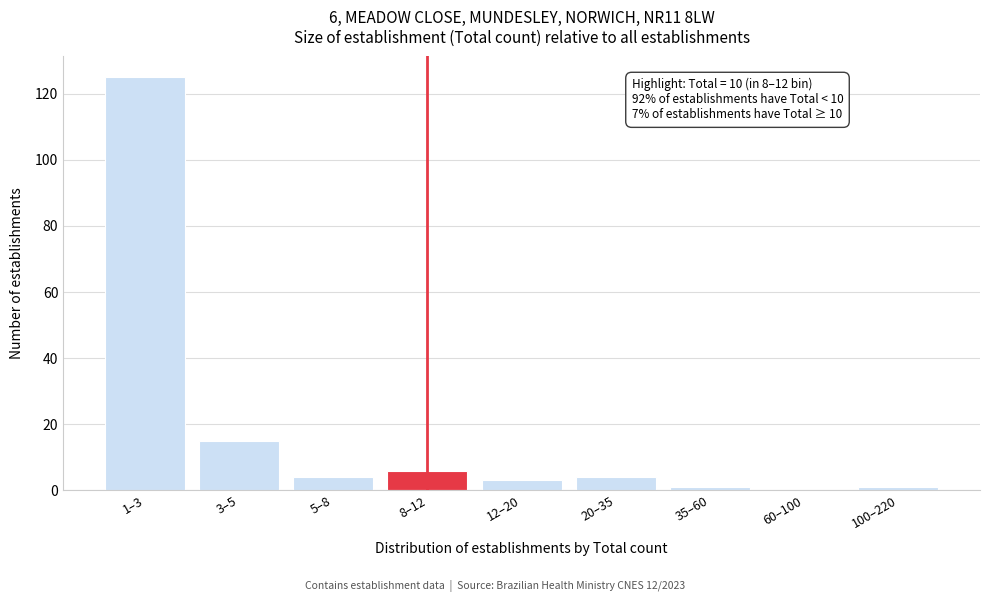

Reading right to left, extract all data points from this chart.

100–220=1	60–100=0	35–60=1	20–35=4	12–20=3	8–12=6	5–8=4	3–5=15	1–3=125